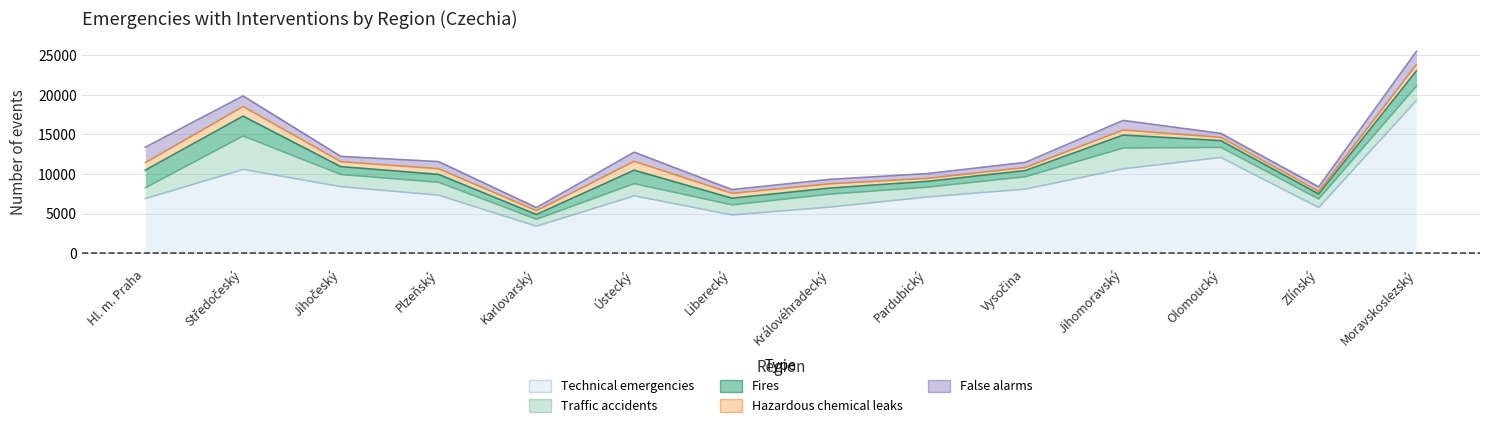

Reading left to right, transcribe all the data shown in this chart.

Fires: Hl. m. Praha=2222	Středočeský=2502	Jihočeský=995	Plzeňský=1001	Karlovarský=606	Ústecký=1693	Liberecký=841	Královéhradecký=770	Pardubický=732	Vysočina=777	Jihomoravský=1636	Olomoucký=855	Zlínský=631	Moravskoslezský=1920
Traffic accidents: Hl. m. Praha=1368	Středočeský=4222	Jihočeský=1531	Plzeňský=1624	Karlovarský=879	Ústecký=1543	Liberecký=1265	Královéhradecký=1632	Pardubický=1239	Vysočina=1564	Jihomoravský=2626	Olomoucký=1269	Zlínský=1086	Moravskoslezský=1817
Hazardous chemical leaks: Hl. m. Praha=947	Středočeský=1214	Jihočeský=622	Plzeňský=719	Karlovarský=469	Ústecký=1124	Liberecký=612	Královéhradecký=539	Pardubický=382	Vysočina=391	Jihomoravský=641	Olomoucký=414	Zlínský=319	Moravskoslezský=803
Technical emergencies: Hl. m. Praha=6908	Středočeský=10593	Jihočeský=8421	Plzeňský=7342	Karlovarský=3424	Ústecký=7258	Liberecký=4858	Královéhradecký=5839	Pardubický=7117	Vysočina=8109	Jihomoravský=10665	Olomoucký=12102	Zlínský=5782	Moravskoslezský=19286
False alarms: Hl. m. Praha=1951	Středočeský=1339	Jihočeský=671	Plzeňský=896	Karlovarský=403	Ústecký=1153	Liberecký=476	Královéhradecký=558	Pardubický=605	Vysočina=640	Jihomoravský=1208	Olomoucký=502	Zlínský=582	Moravskoslezský=1672